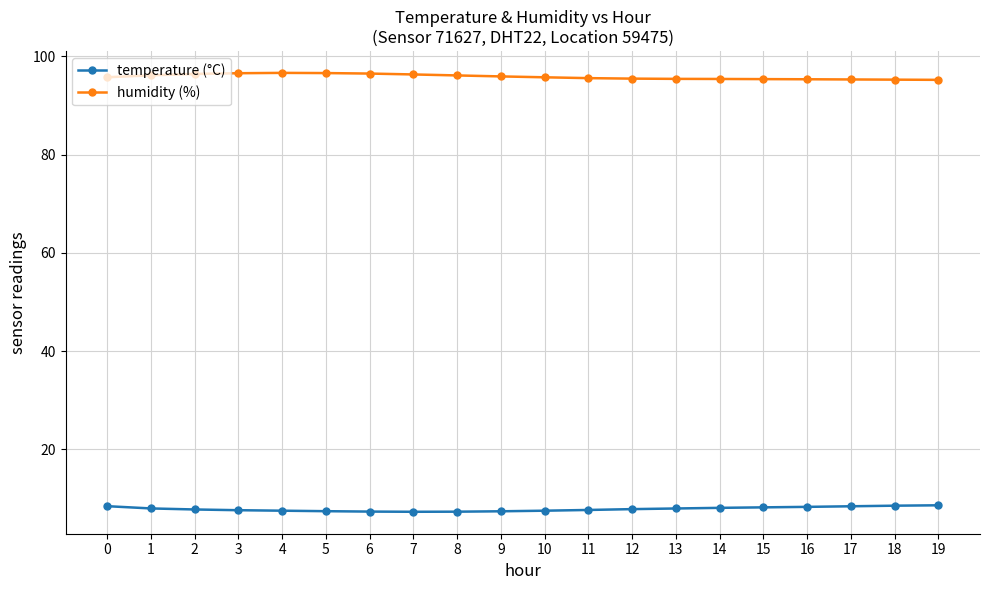

Rank the series by their average value, from highest to lowest.

humidity (%), temperature (°C)